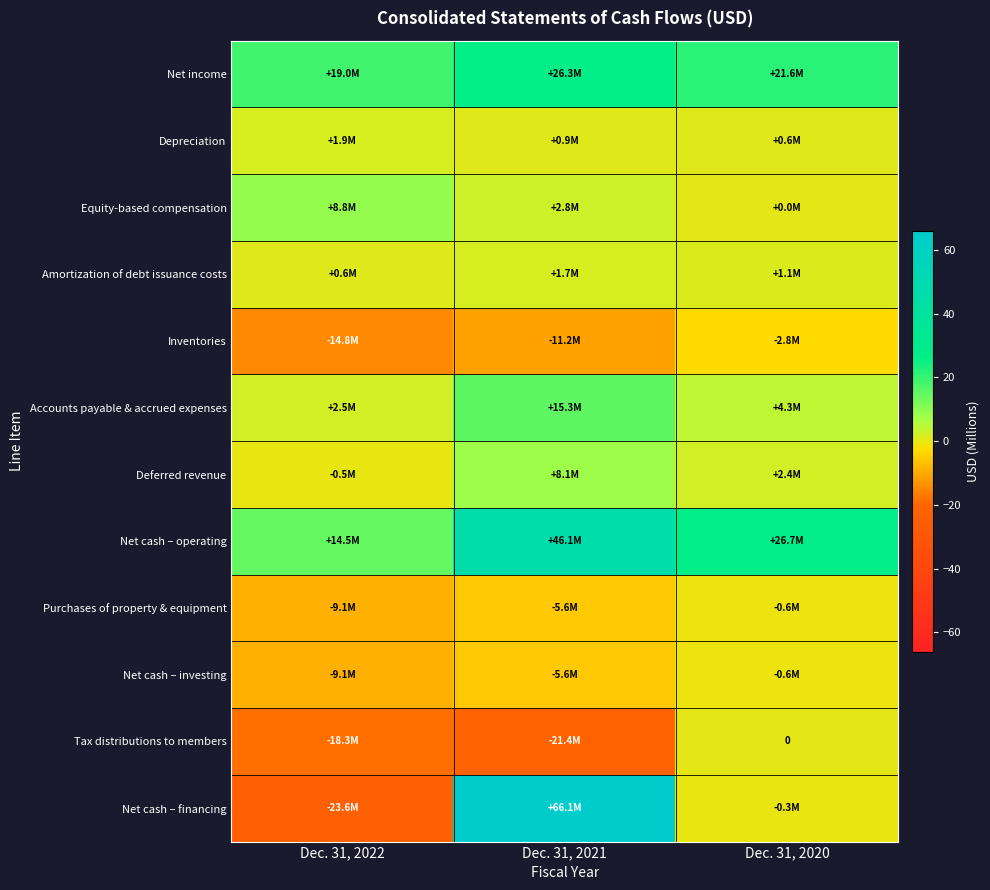

Which series has the widest spread of values?

Net cash – financing